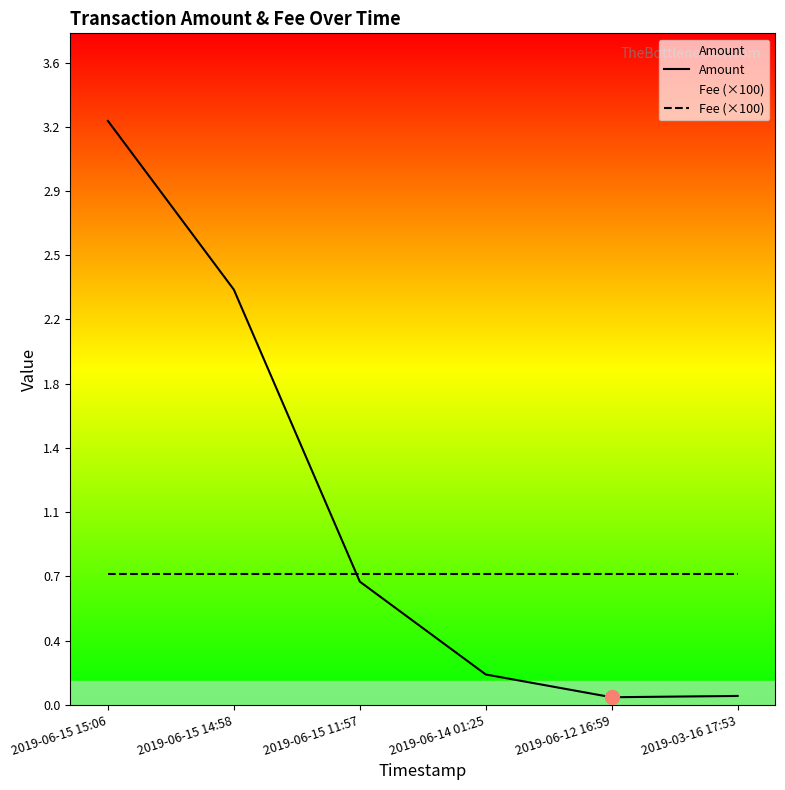

Reading left to right, what are all the values shown in this chart?

Amount: 2019-06-15 15:06=3.3	2019-06-15 14:58=2.3	2019-06-15 11:57=0.7	2019-06-14 01:25=0.2	2019-06-12 16:59=0.0	2019-03-16 17:53=0.1
Fee (×100): 2019-06-15 15:06=0.7	2019-06-15 14:58=0.7	2019-06-15 11:57=0.7	2019-06-14 01:25=0.7	2019-06-12 16:59=0.7	2019-03-16 17:53=0.7